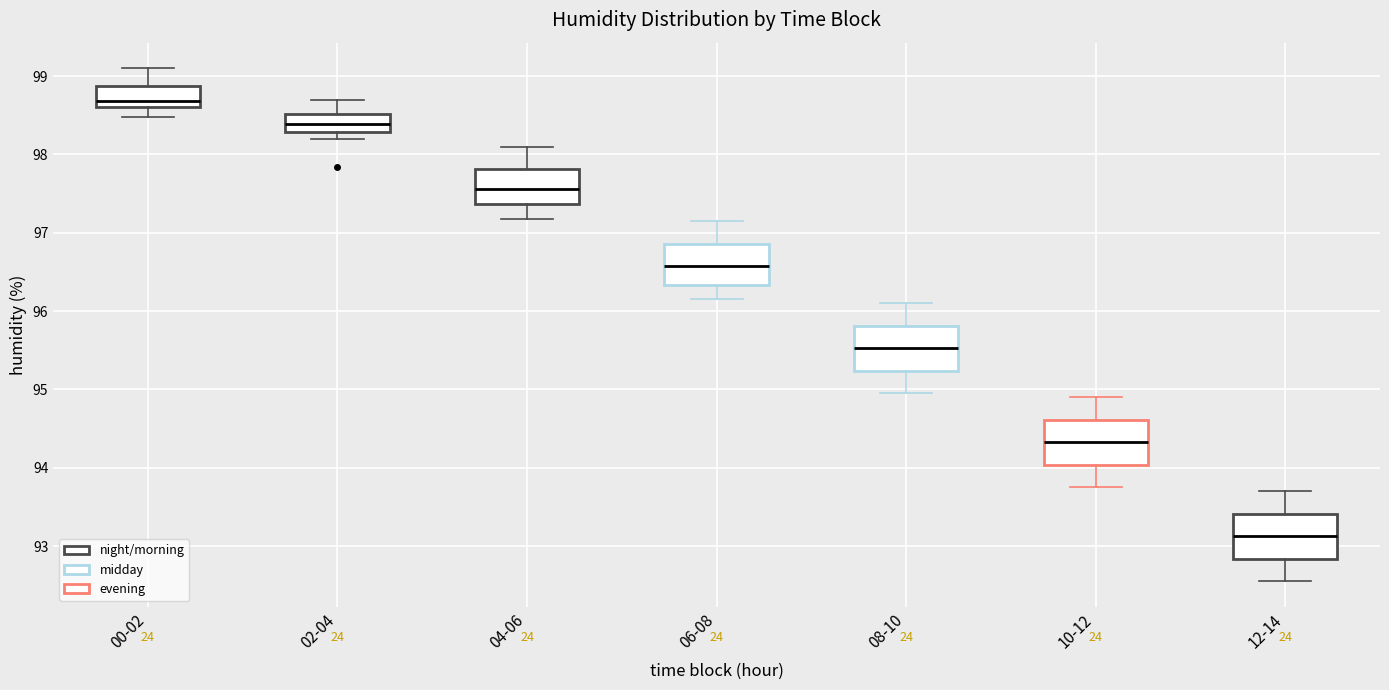

Reading left to right, transcribe this box plot: for each box, give where its median line is, the range the box spans, and where its two whiskers end, as read against the y-axis. The values are not printed on the chart, so give them approximately, as read against the axis.

00-02: median 98.7, box 98.6 to 98.9, whiskers 98.5 to 99.1
02-04: median 98.4, box 98.3 to 98.5, whiskers 98.2 to 98.7
04-06: median 97.6, box 97.4 to 97.8, whiskers 97.2 to 98.1
06-08: median 96.6, box 96.3 to 96.9, whiskers 96.2 to 97.2
08-10: median 95.5, box 95.2 to 95.8, whiskers 95.0 to 96.1
10-12: median 94.3, box 94.0 to 94.6, whiskers 93.8 to 94.9
12-14: median 93.1, box 92.8 to 93.4, whiskers 92.6 to 93.7